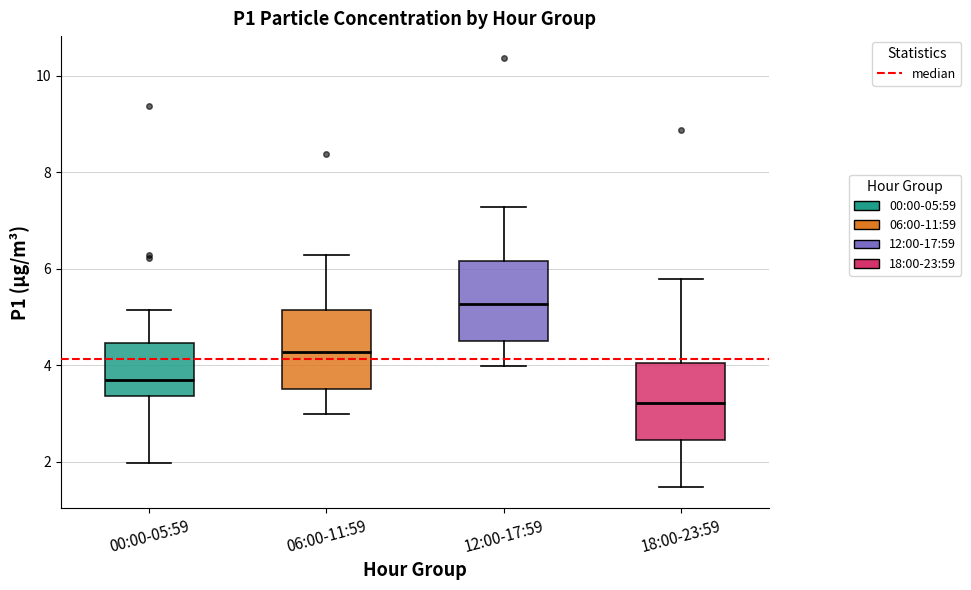

Reading left to right, read every box against the y-axis: the position of its median line, the range the box covers, and the ends of its whiskers. The values are not printed on the chart, so give them approximately, as read against the axis.

00:00-05:59: median 3.6, box 3.4 to 4.4, whiskers 2.0 to 5.2
06:00-11:59: median 4.2, box 3.6 to 5.2, whiskers 3.0 to 6.2
12:00-17:59: median 5.2, box 4.6 to 6.2, whiskers 4.0 to 7.2
18:00-23:59: median 3.2, box 2.4 to 4.0, whiskers 1.4 to 5.8